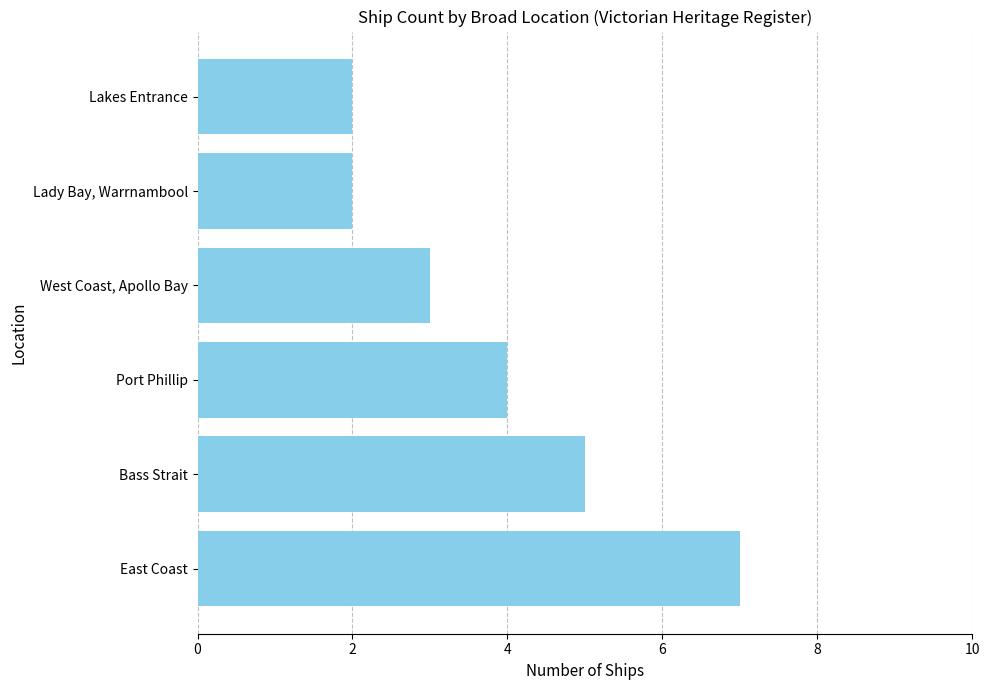

The chart shows a value of 2 at Lakes Entrance. True or false?

True